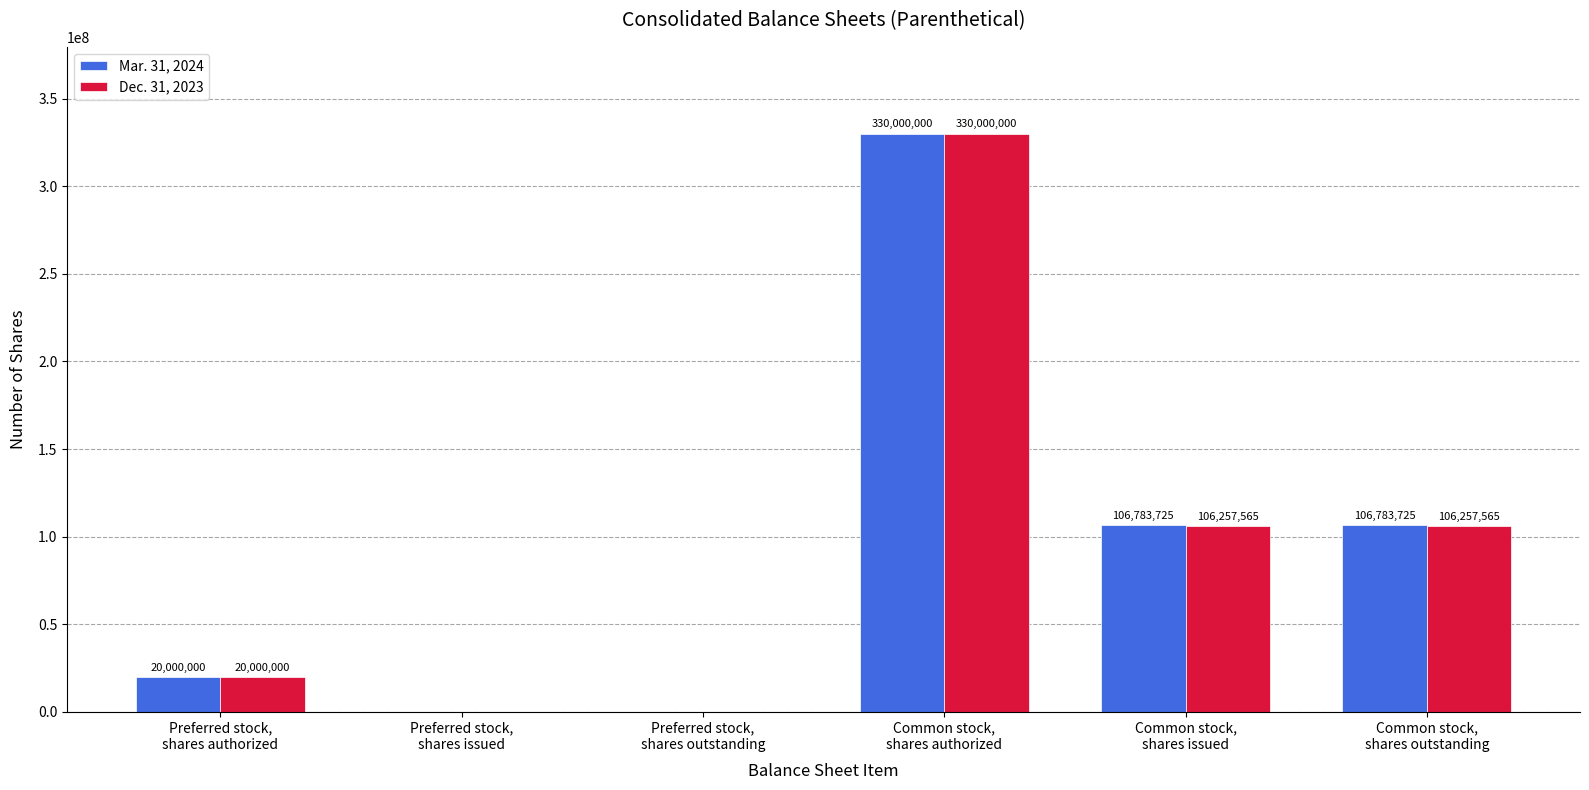

Which series has the largest total across all categories?

Mar. 31, 2024